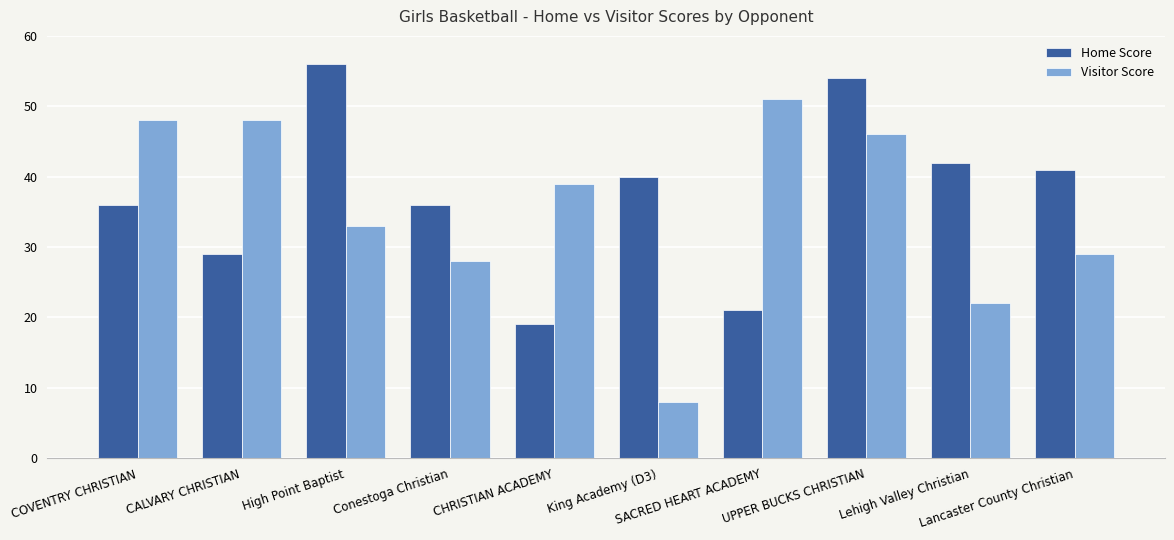

What is the value of the Visitor Score bar at the 10th from the left?

29